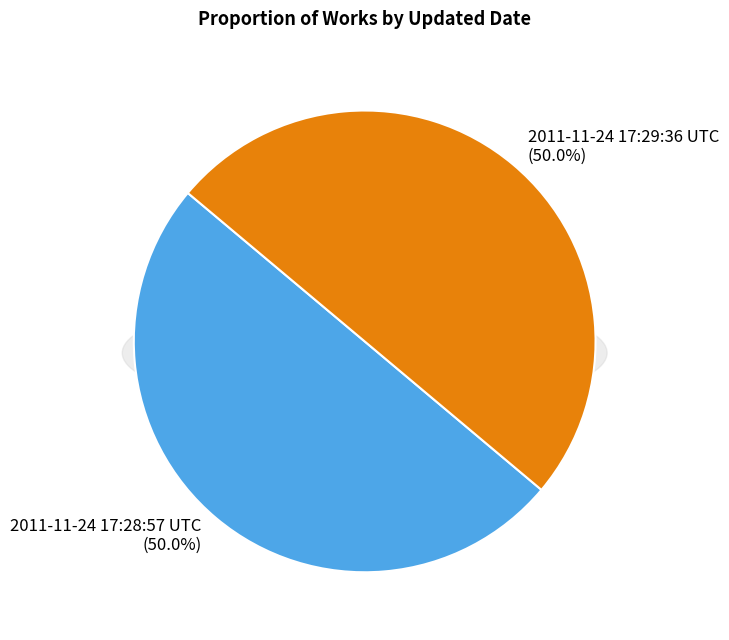

What is the majority slice?

2011-11-24 17:29:36 UTC